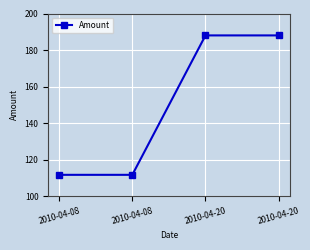

Rank the categories by value from highest to lowest.

2010-04-20, 2010-04-20, 2010-04-08, 2010-04-08